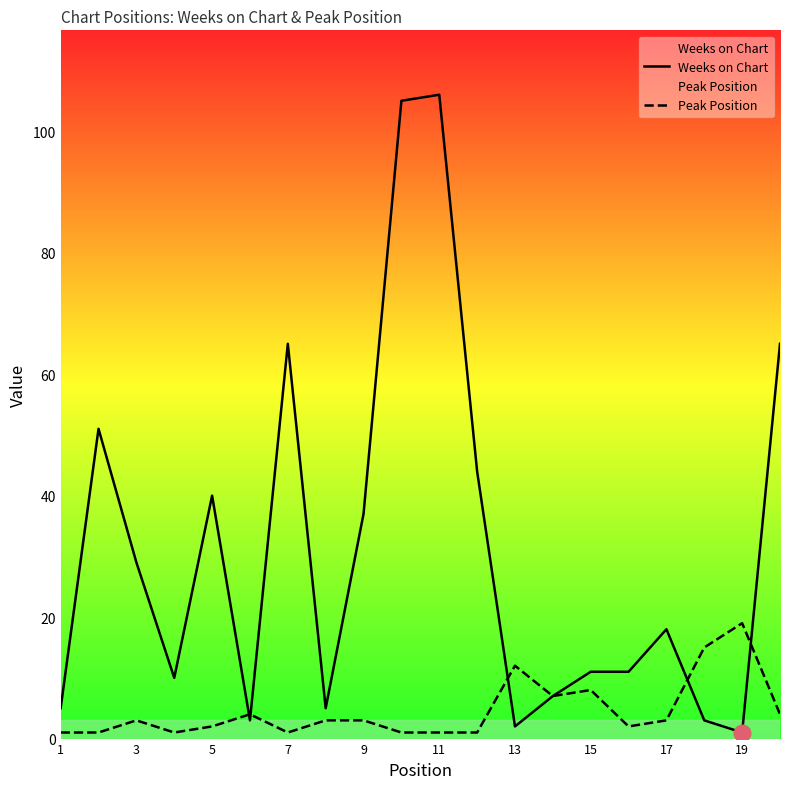

In Weeks on Chart, how many points are lower than both neighbors (excluding endpoints)?

5